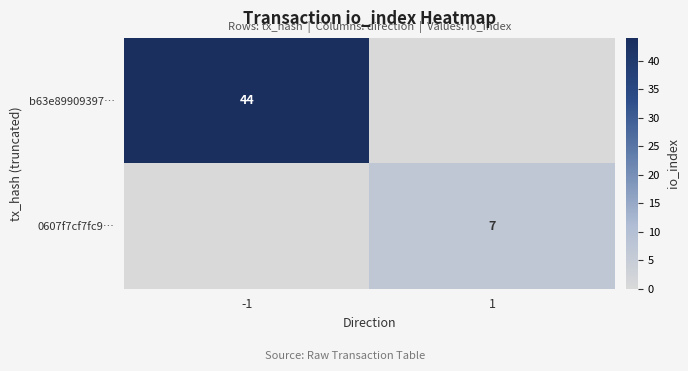

Is it true that b63e89909397… equals 44 at -1?

True